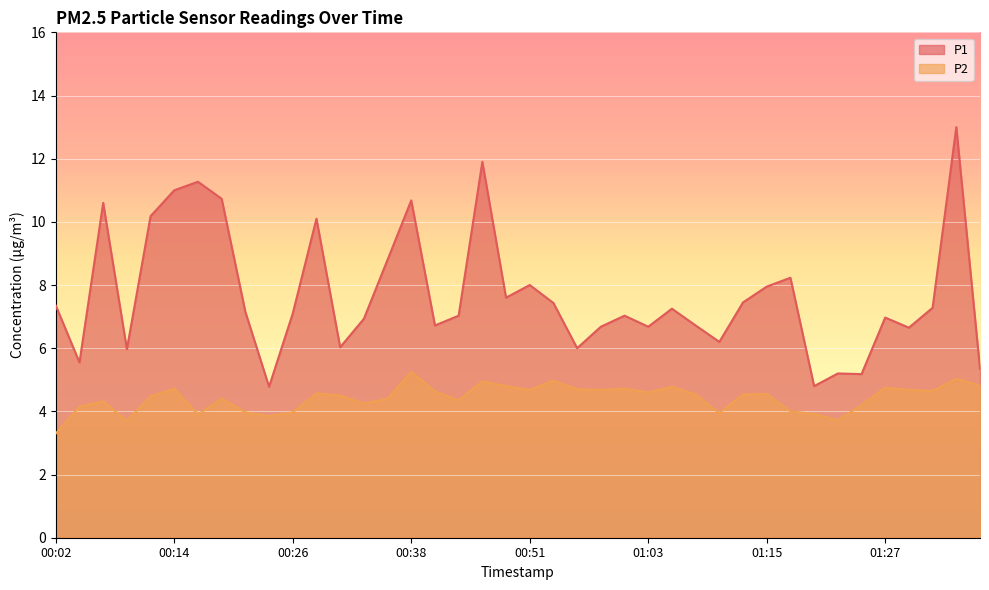

True or false: P2 and P1 cross at least once.

False